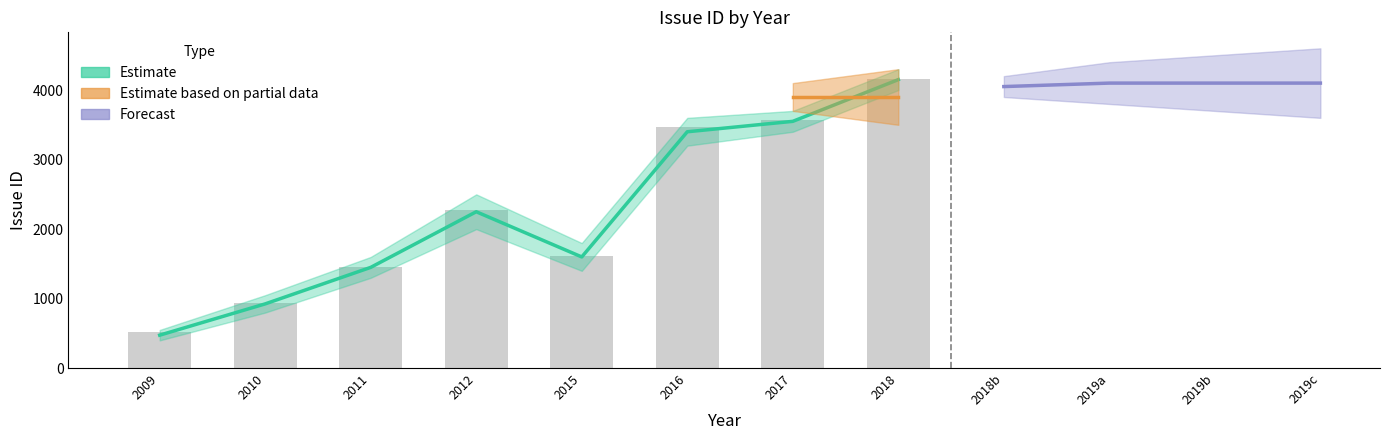

How many bars are there in total?

8